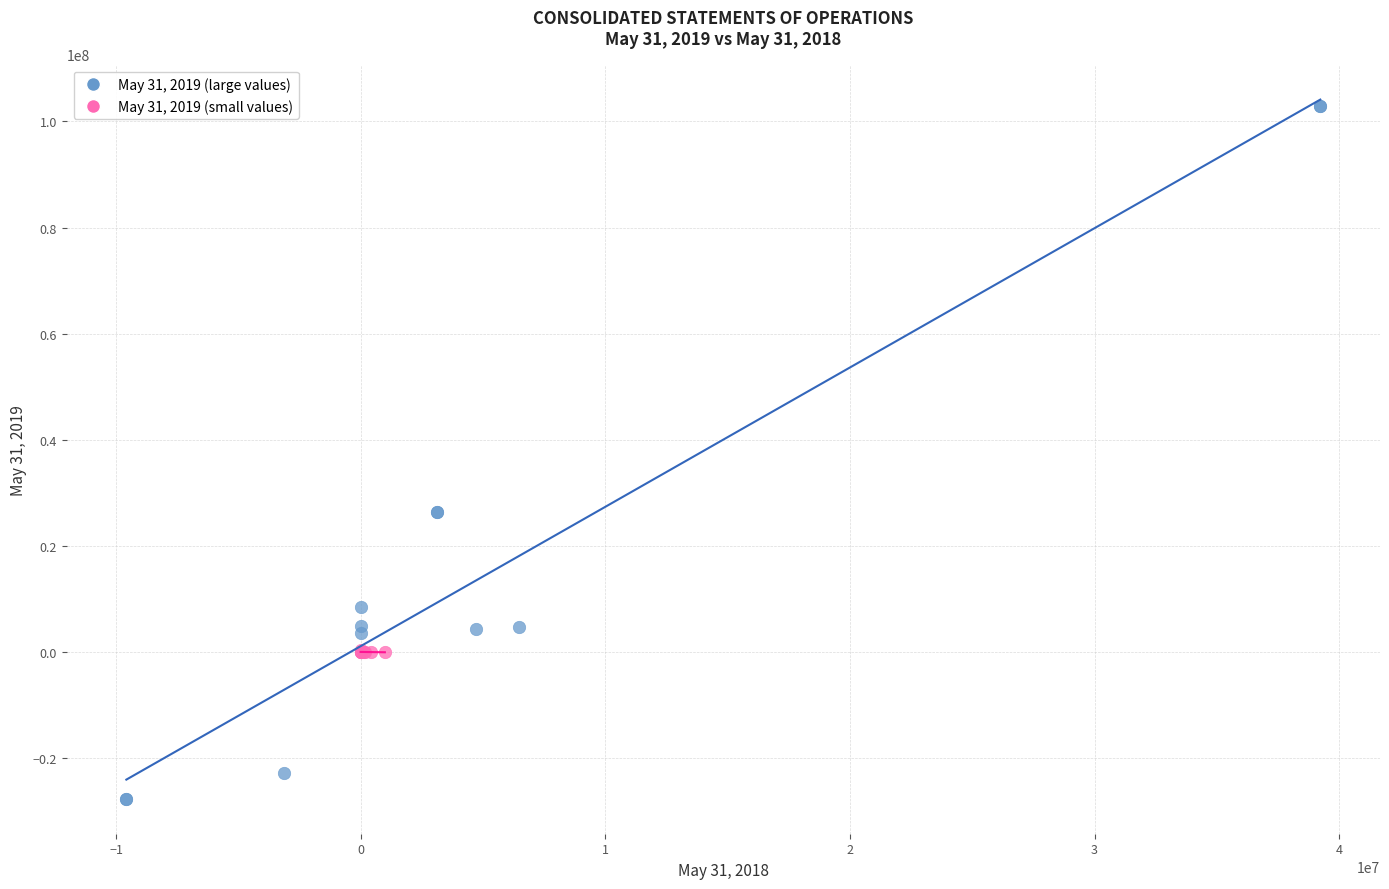

Which series has the widest spread of Y values?

May 31, 2019 (large values)